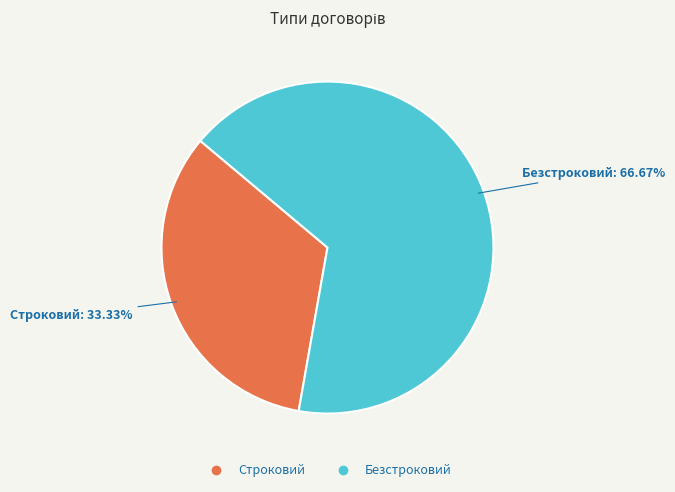

Is it true that Строковий is 33% of the pie?

True